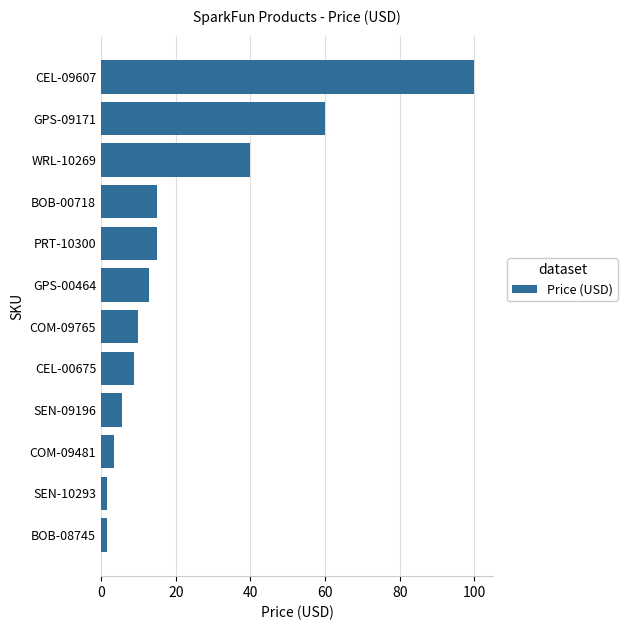

The chart shows a value of 9.9 at COM-09765. True or false?

True